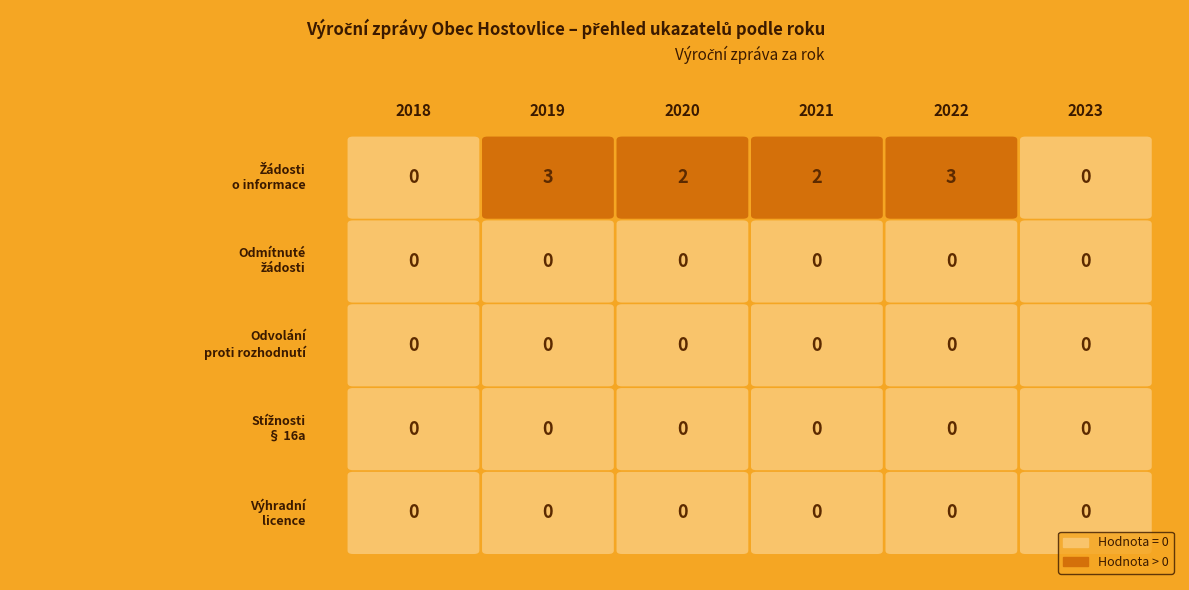

Reading right to left, list all the values displayed in this chart.

Počet podaných žádostí o informace: 0	3	2	2	3	0
Počet odmítnutých žádostí o informace: 0	0	0	0	0	0
Počet podaných odvolání proti rozhodnutí: 0	0	0	0	0	0
Počet stížností podaných podle § 16a: 0	0	0	0	0	0
Počet poskytnutých výhradních licencí: 0	0	0	0	0	0